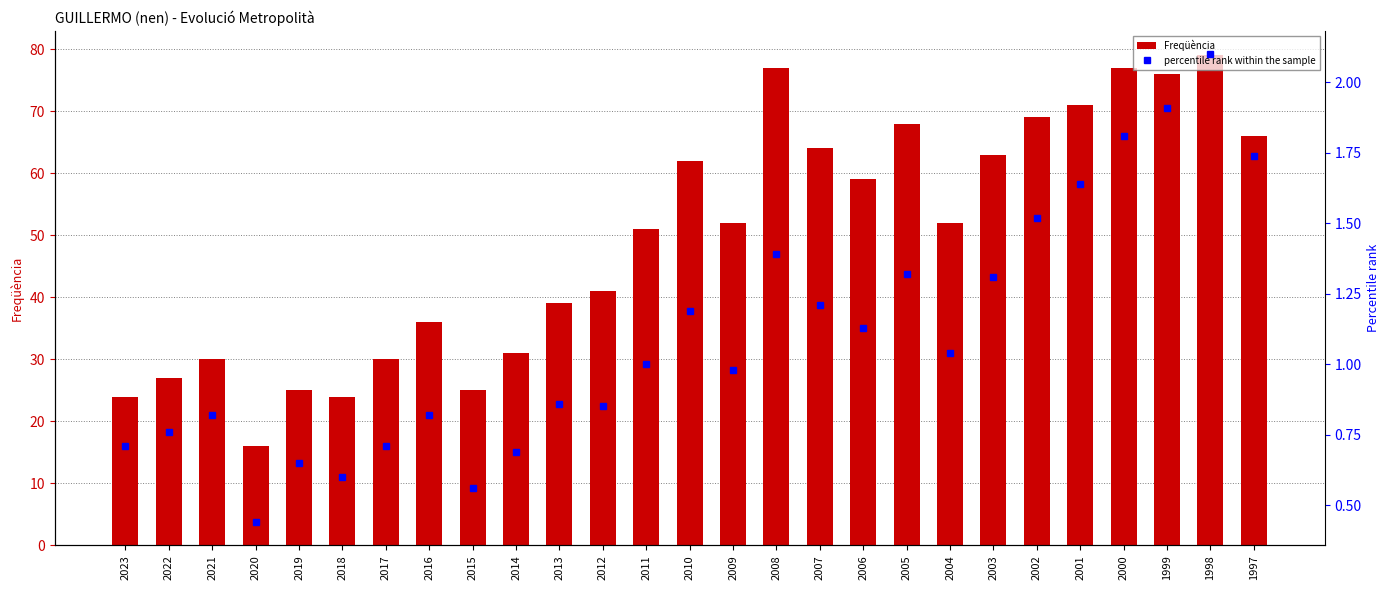

Rank the series at 2017 from lowest to highest value.

percentile rank within the sample, Freqüència